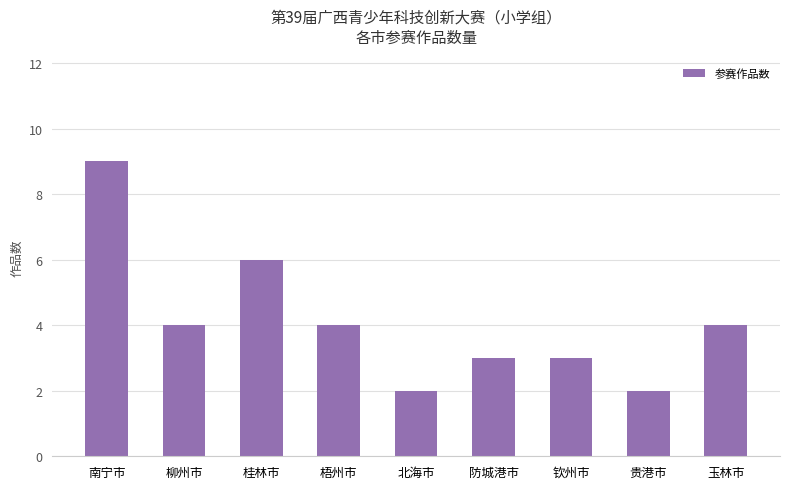

How many values are between 3 and 4?

5